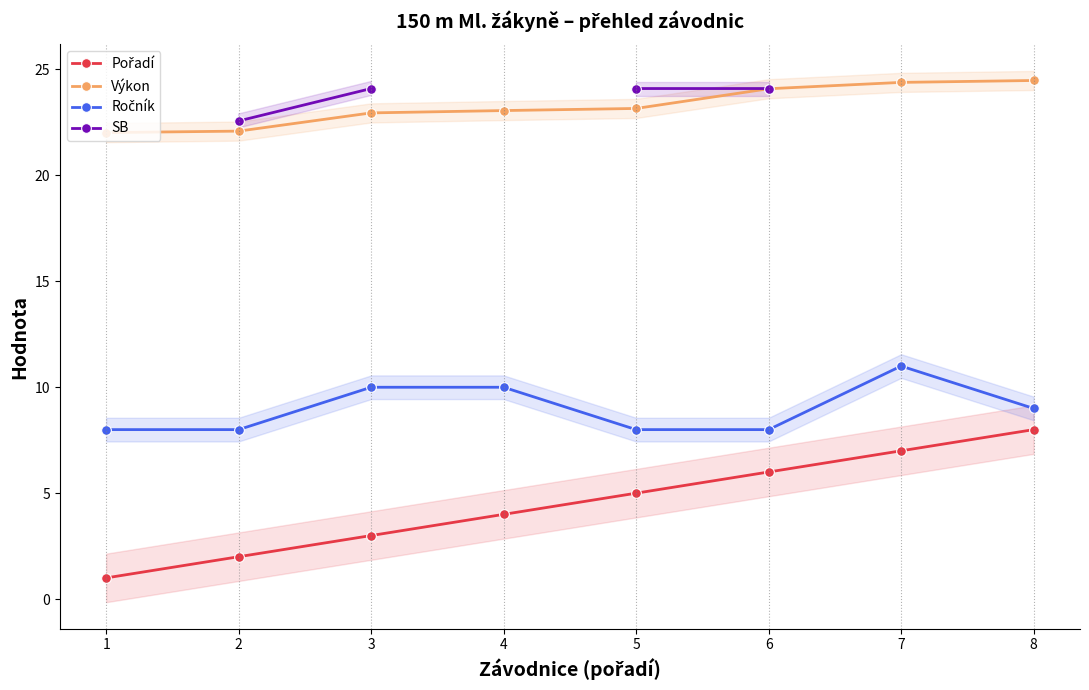

Is the value of Výkon at 8 greater than the value of Pořadí at 3?

Yes